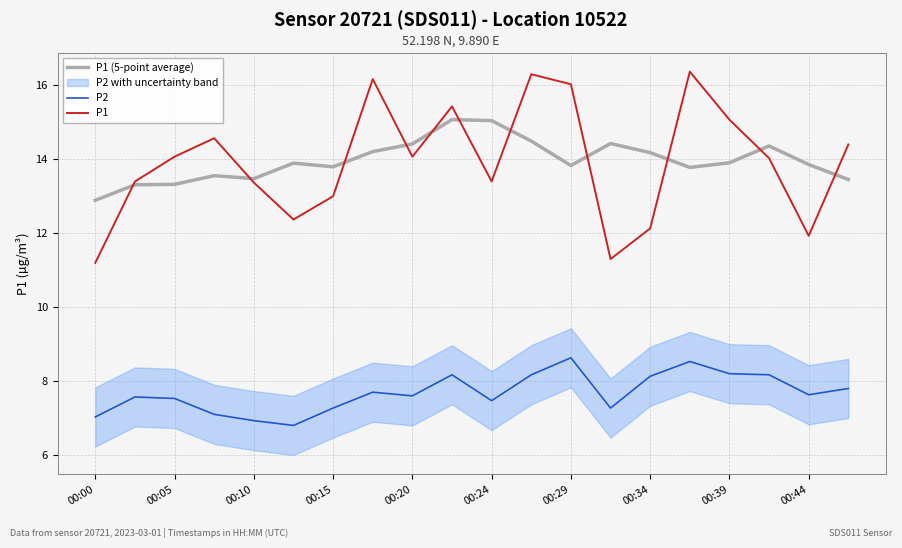

How many lines are shown in the chart?

3